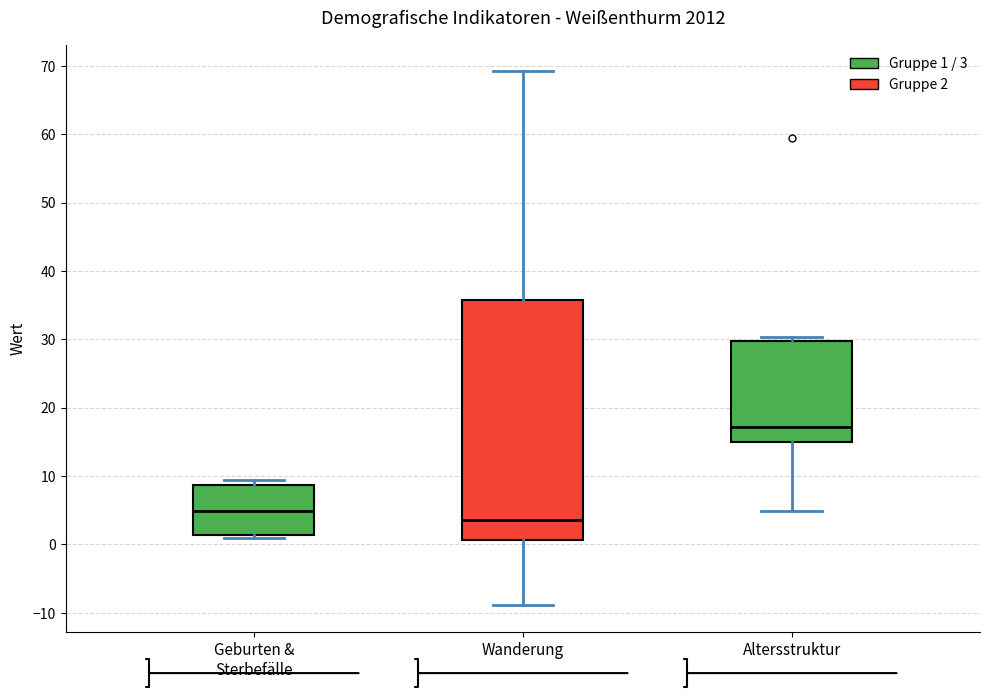

Which box is the tallest, from its lower edge to its upper edge?

Wanderung